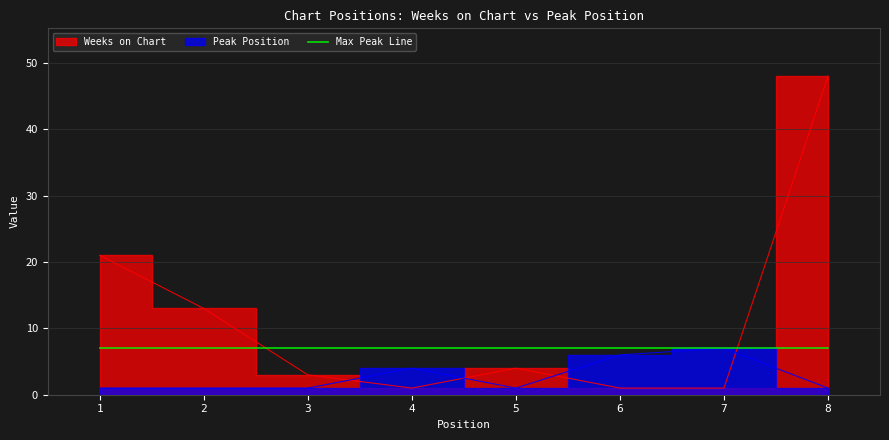

In Peak Position, how many points are lower than both neighbors (excluding endpoints)?

1